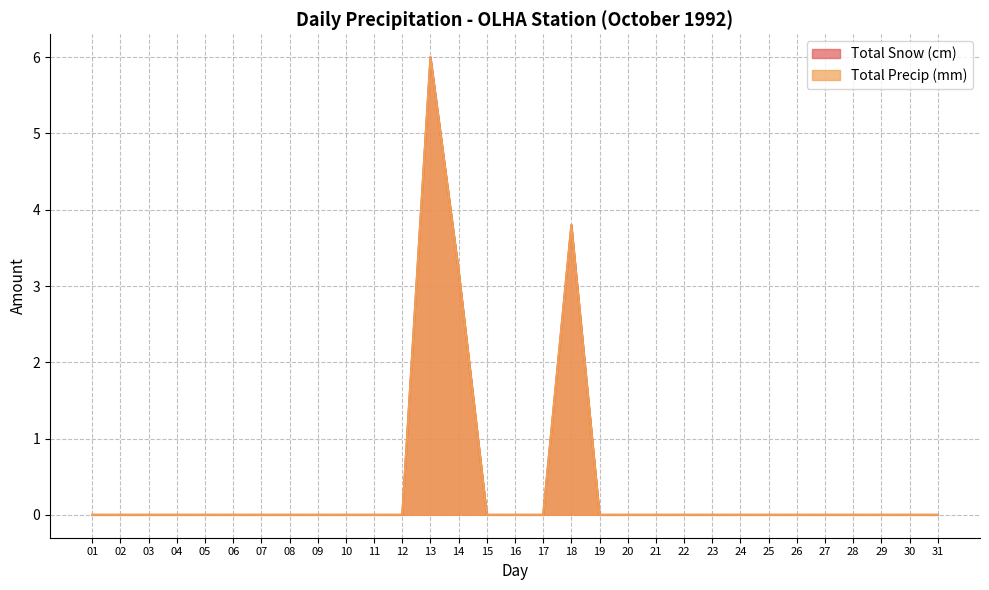

True or false: Total Snow (cm) has a value of 3.3 at 12.

False